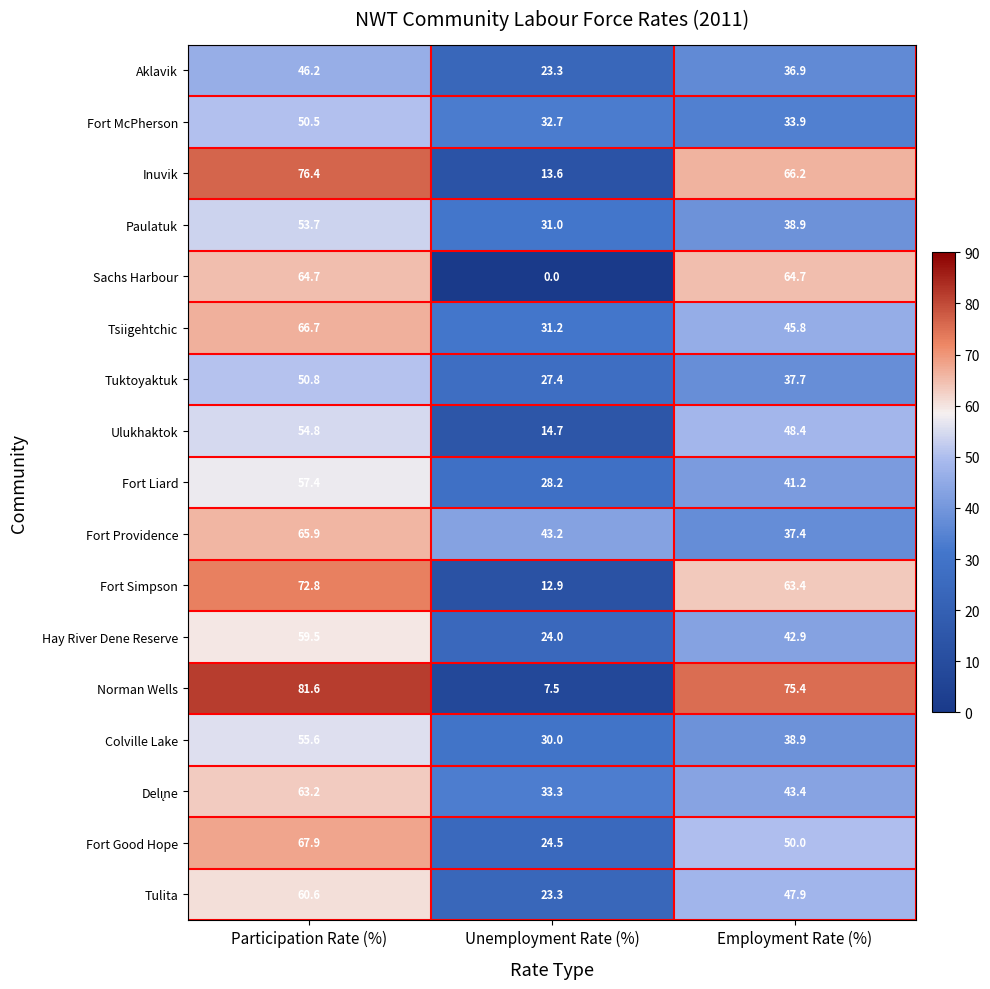

Which category has the highest value across all series?

Participation Rate (%)